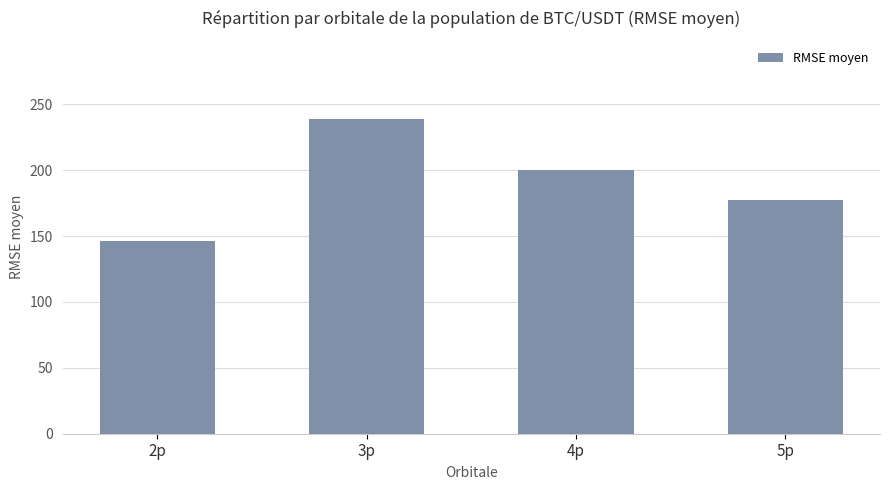

What is the sum of the values at 4p and 2p?

346.3